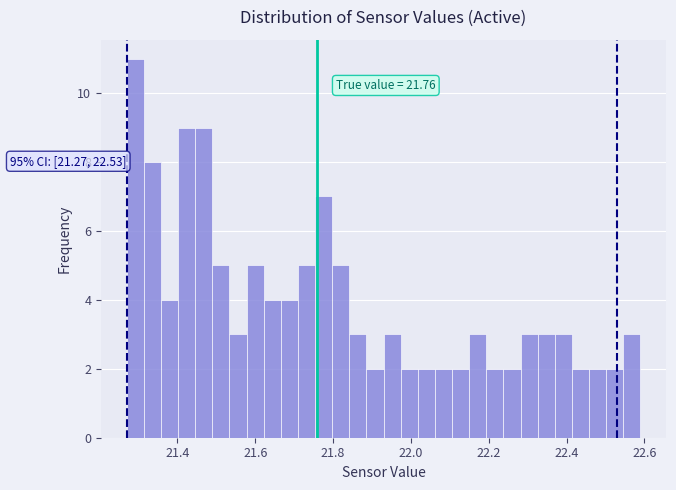

Read against the x-axis, roughly where is the centre of the tallest bar?

21.30